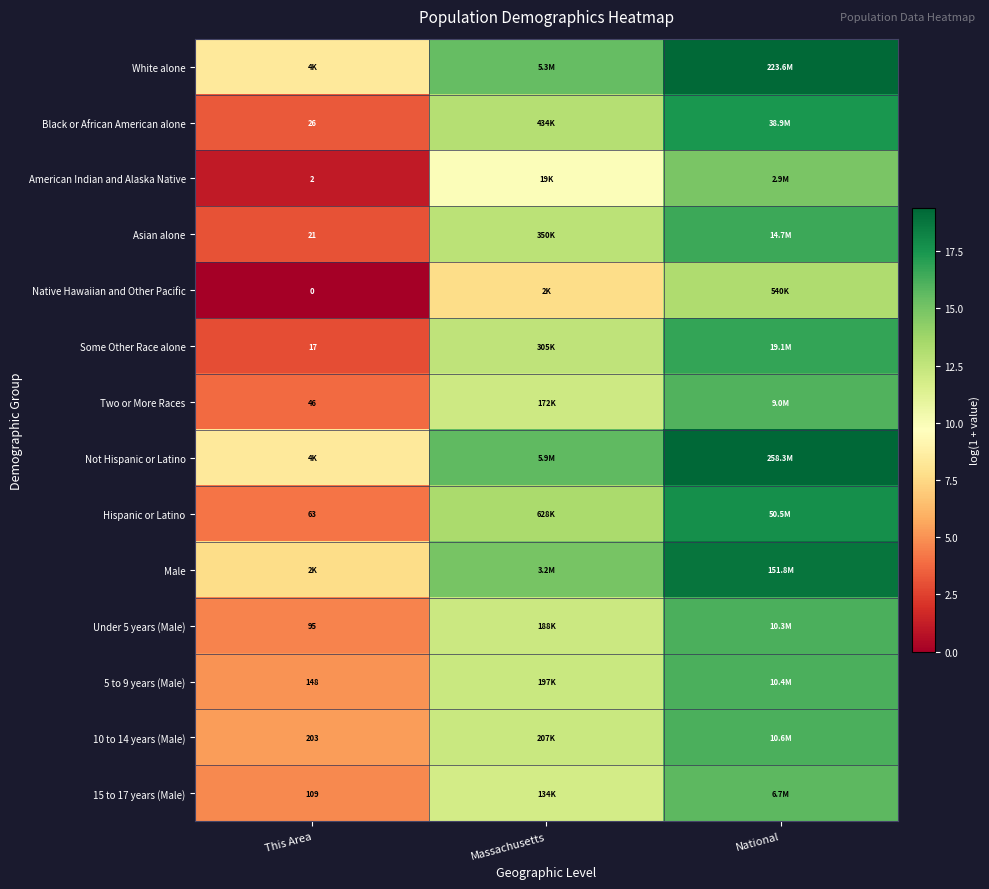

Which has a higher value, Massachusetts or National?

National